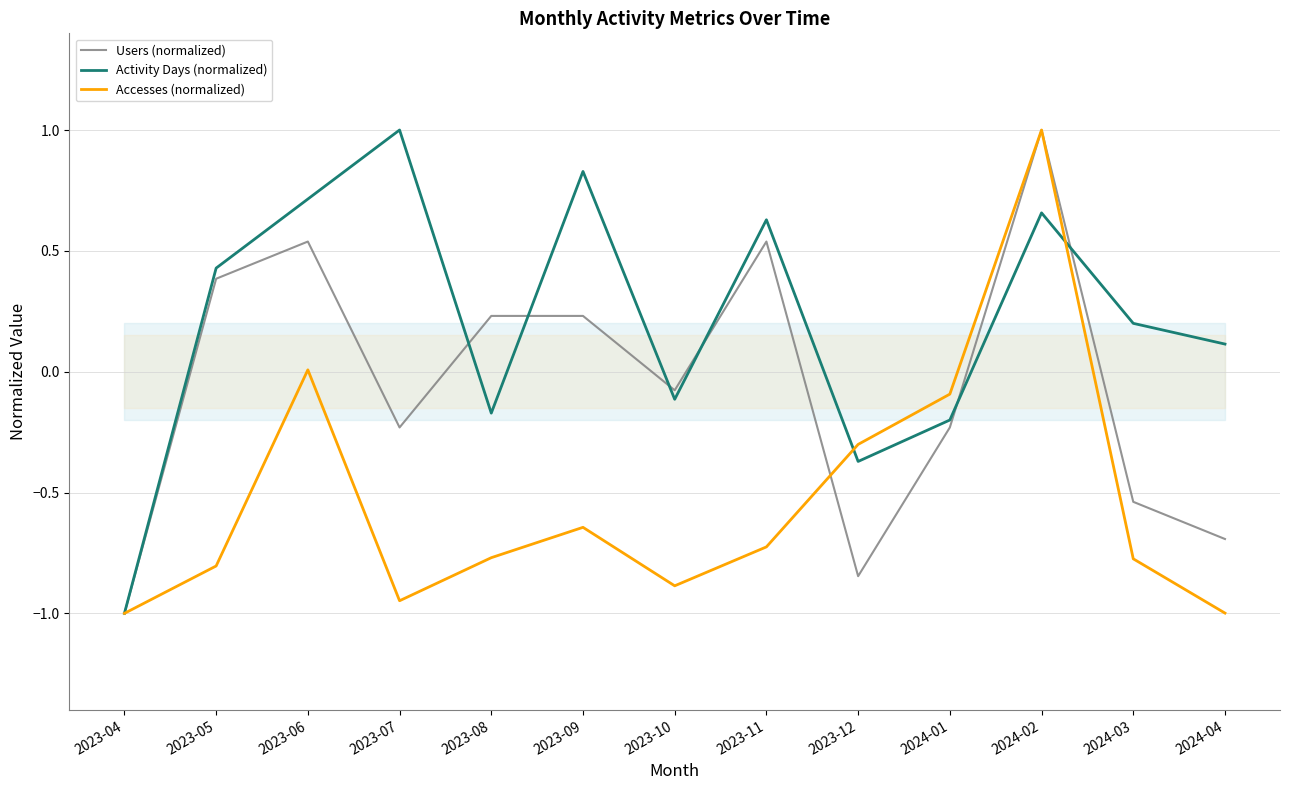

Which has a higher value, 2024-02 or 2024-01?

2024-02